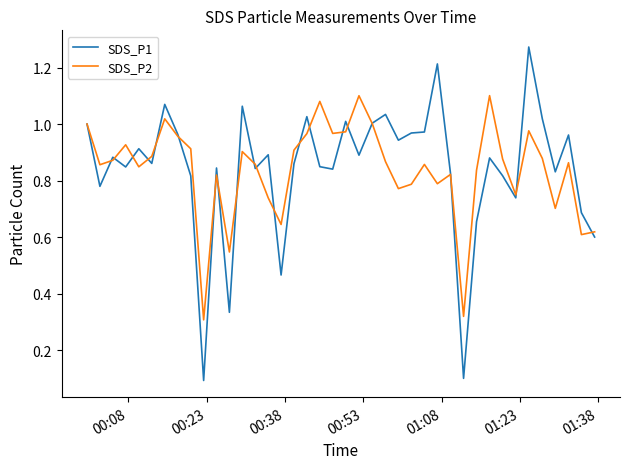

Which series has the largest range (max minus min)?

SDS_P1